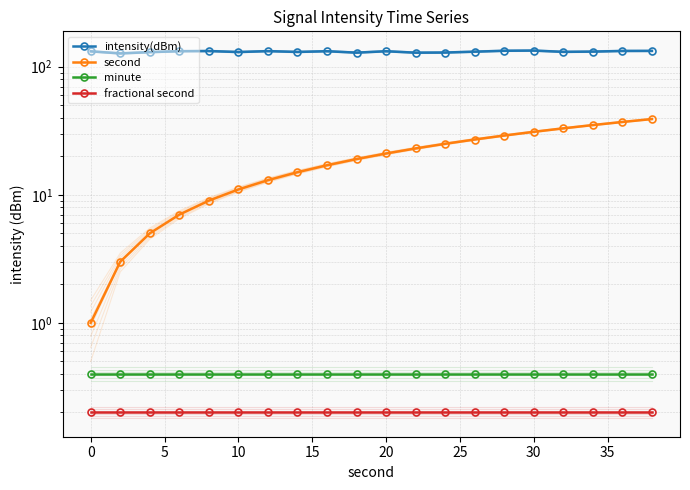

What is the total value across all series at 10?

139.6